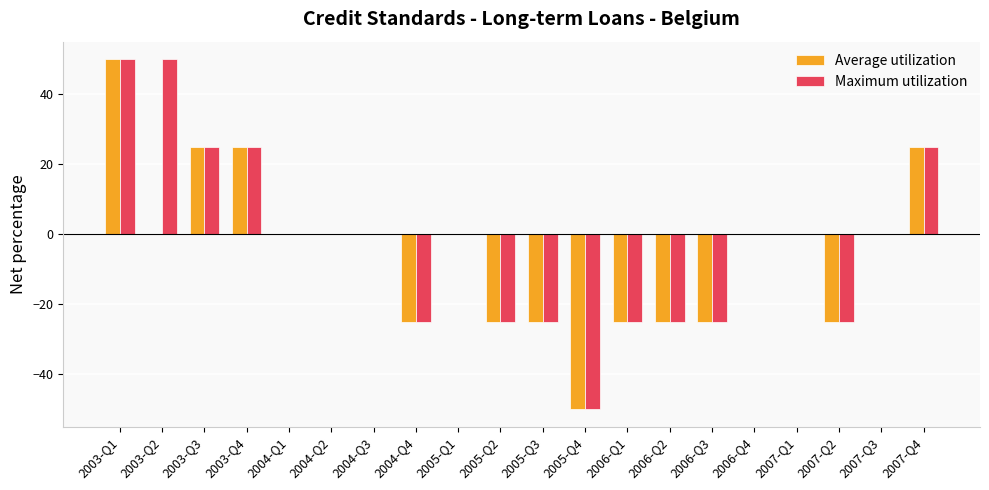

At which category is the sum across all series the highest?

2003-Q1